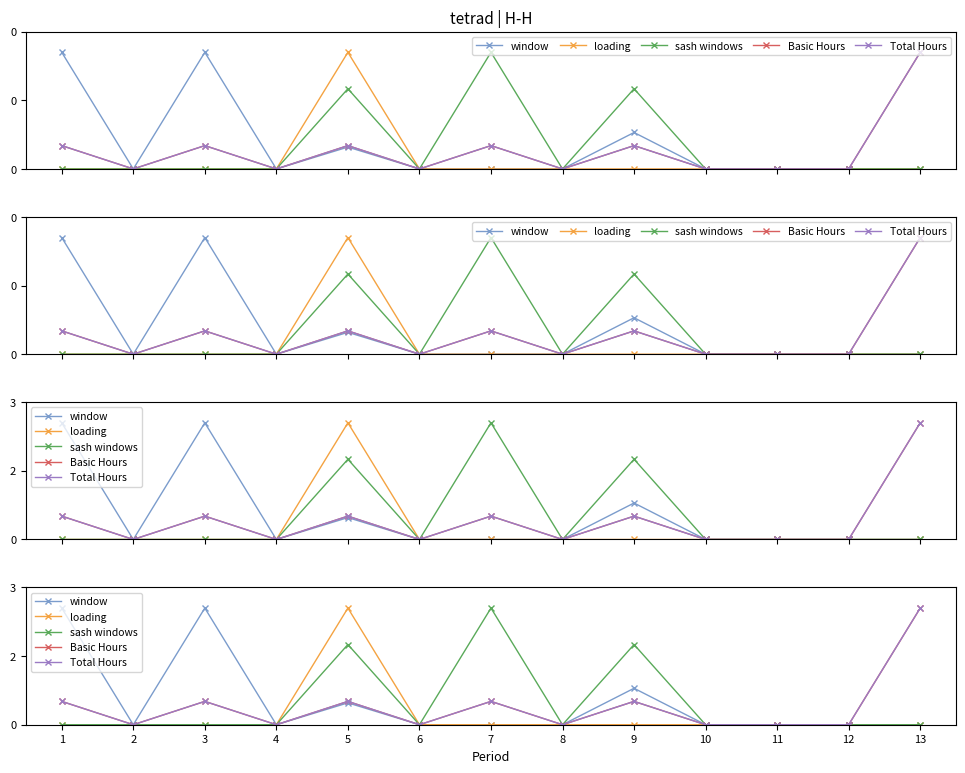

Count the number of data series in this chart.

5